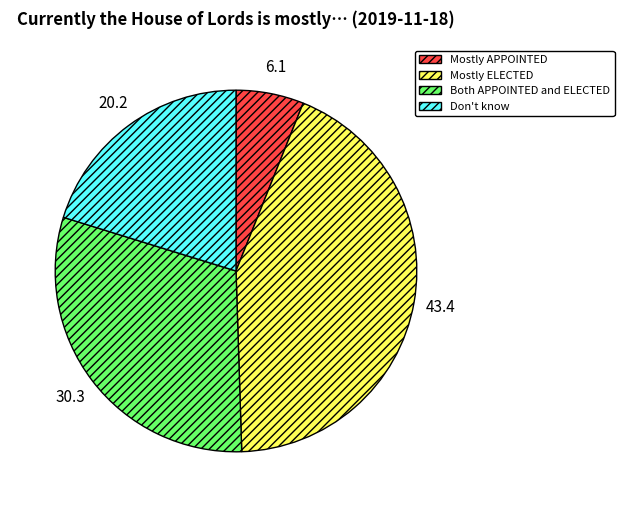

Is it true that Both APPOINTED and ELECTED is 23% of the pie?

False